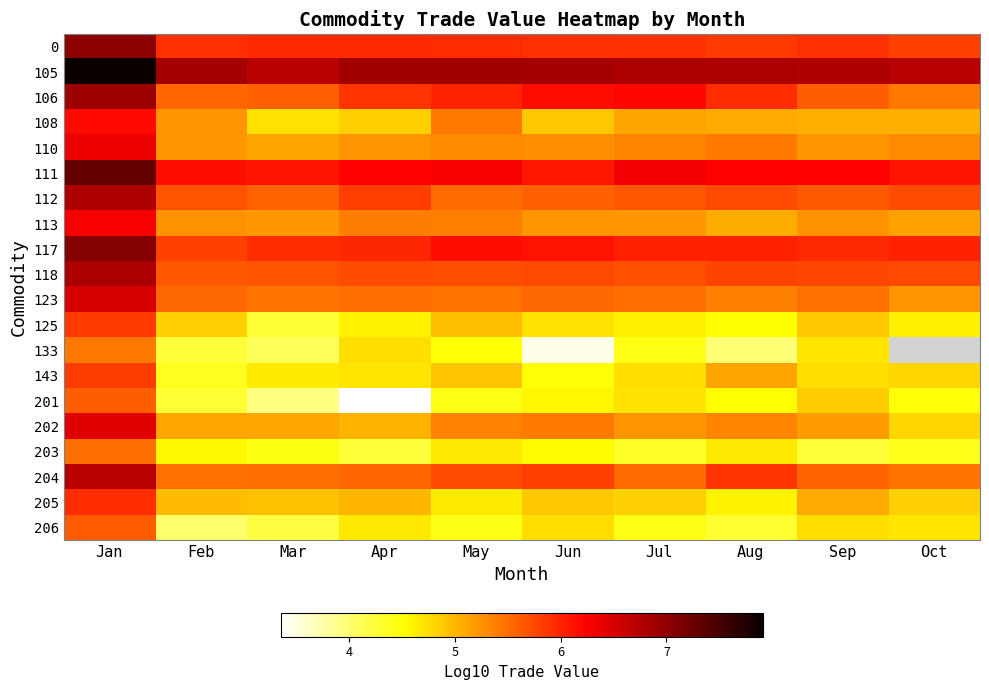

At which label does 113 reach its minimum?

Aug